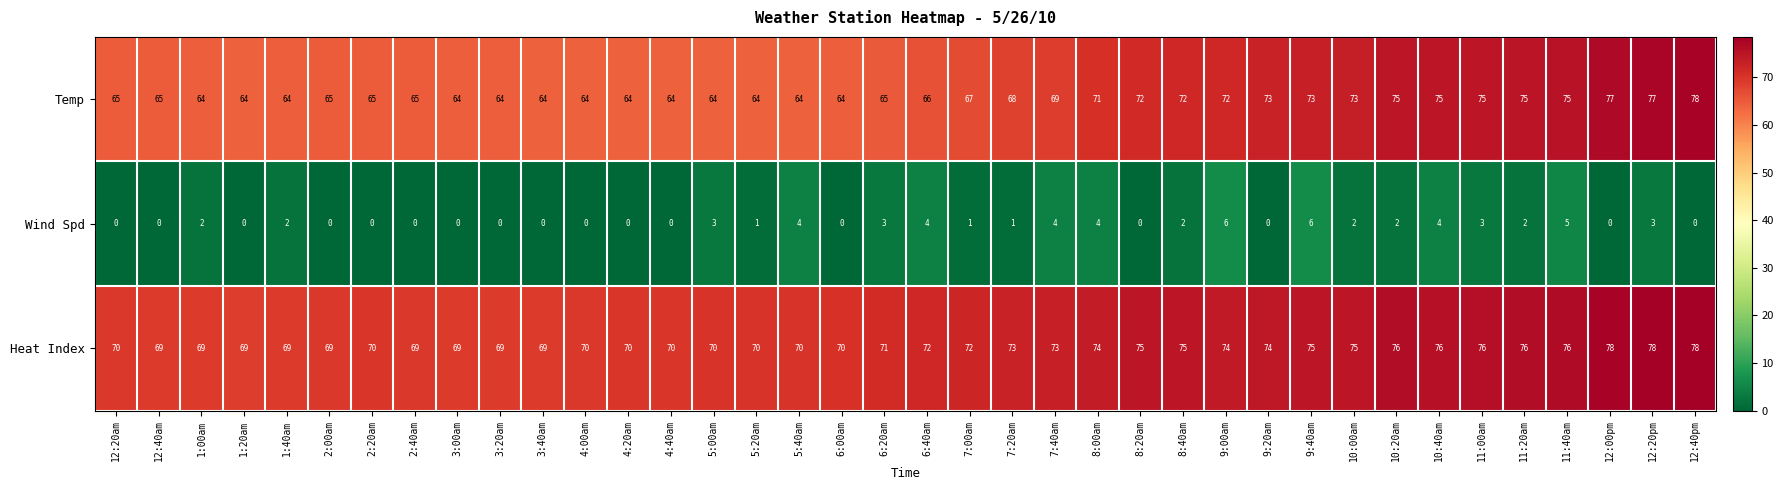

Where does the Wind Spd series first go above 1?

1:00am